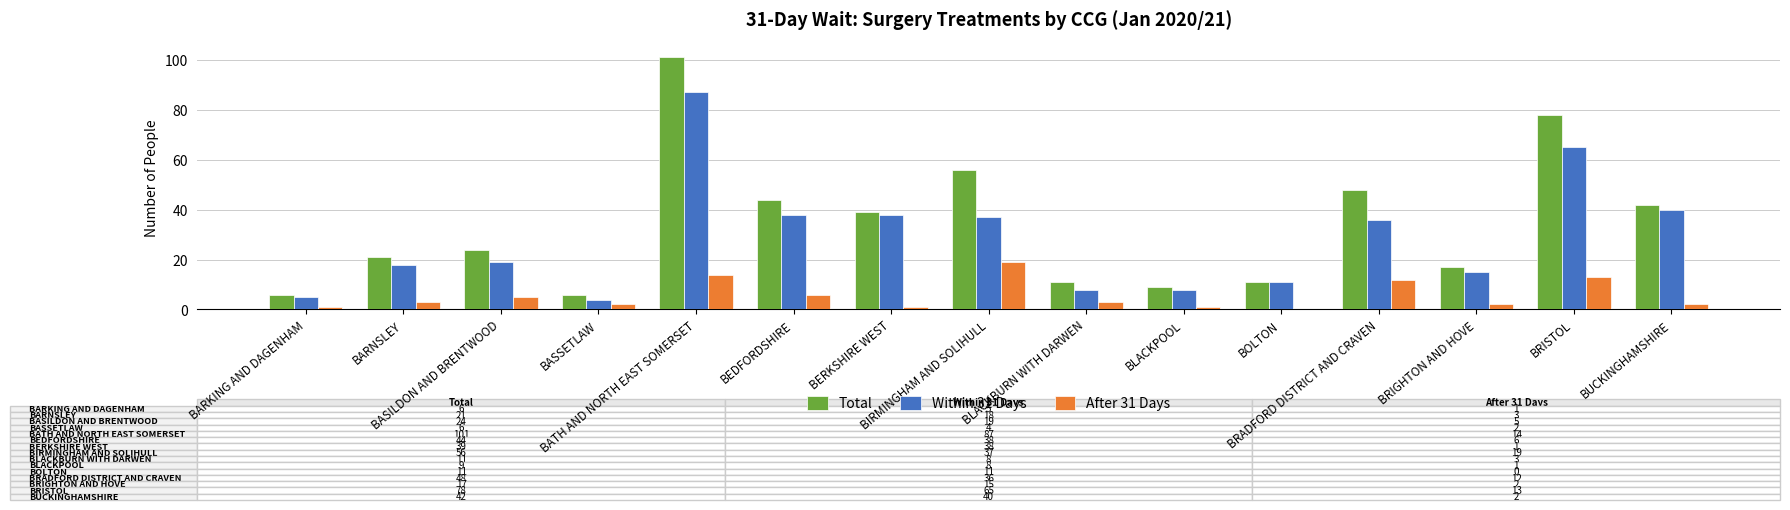

Which series has the largest total across all categories?

Total